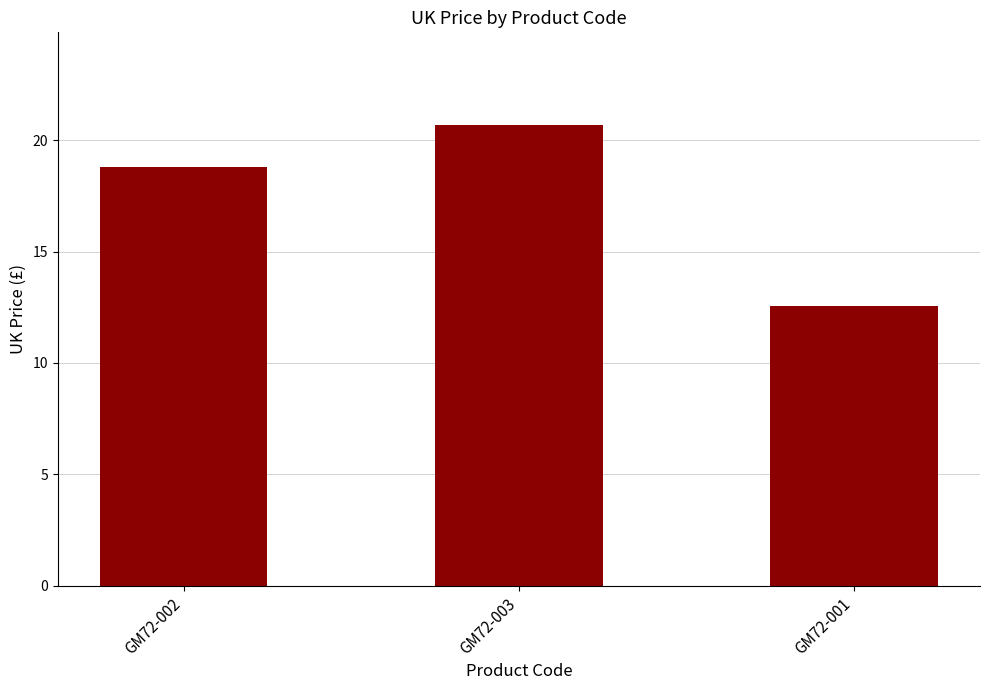

What is the difference between the values at GM72-003 and GM72-001?

8.2